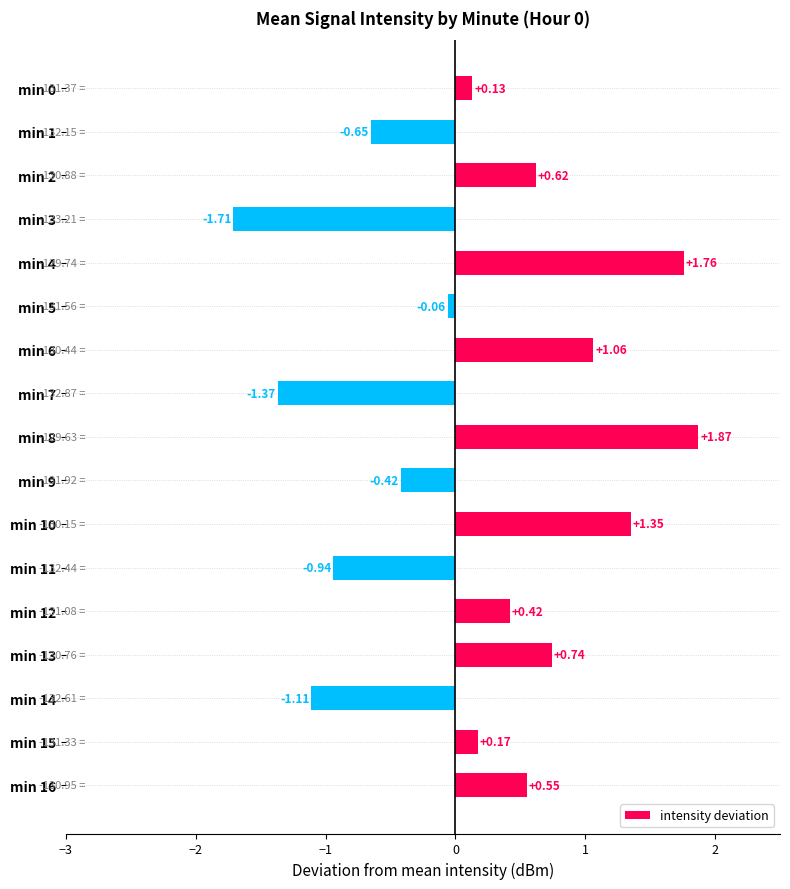

Which has a higher value, min 10 or min 1?

min 10